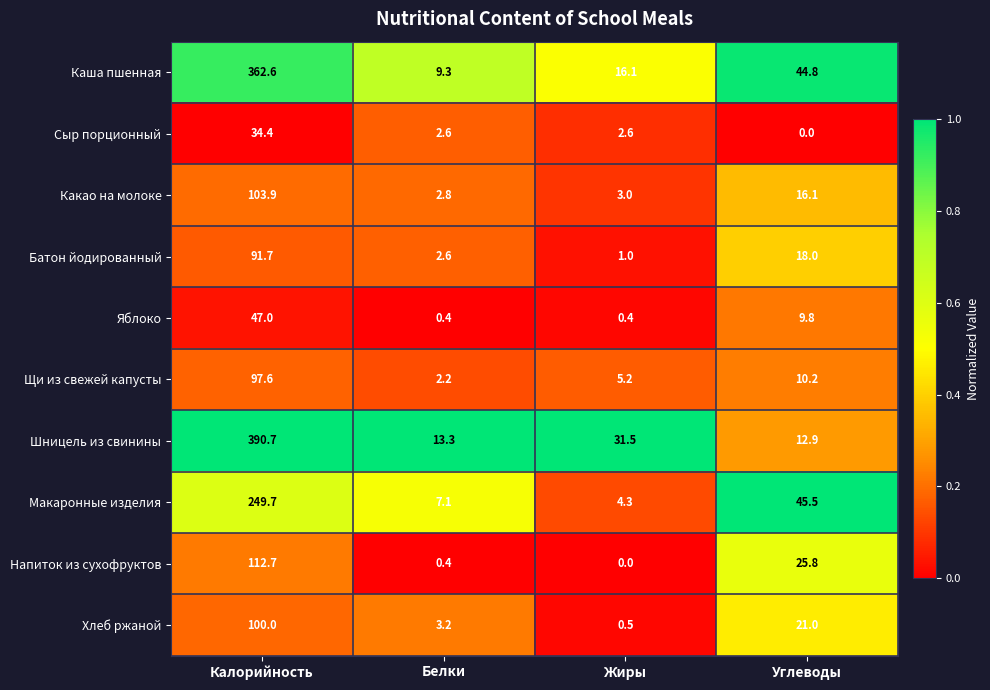

At which category is the sum across all series the highest?

Калорийность